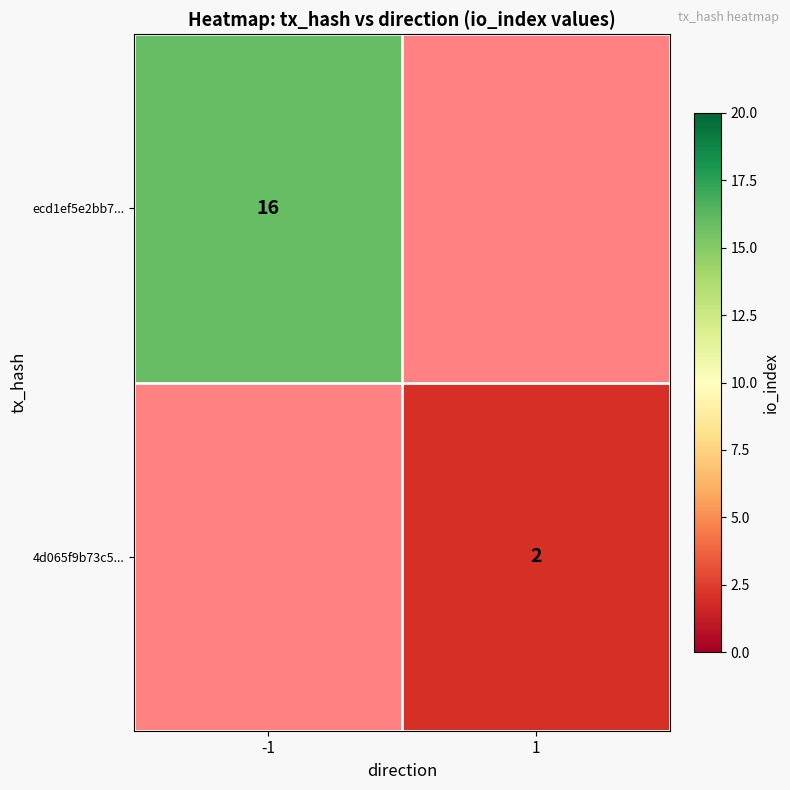

The 4d065f9b73c5... series shows 2 at 1. True or false?

True